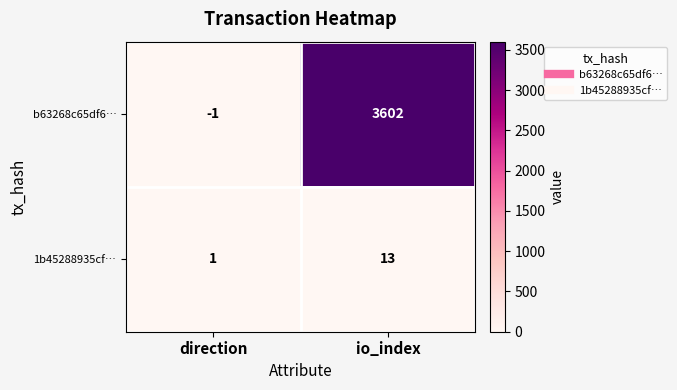

Reading left to right, transcribe all the data shown in this chart.

b63268c65df6…: direction=-1	io_index=3602
1b45288935cf…: direction=1	io_index=13